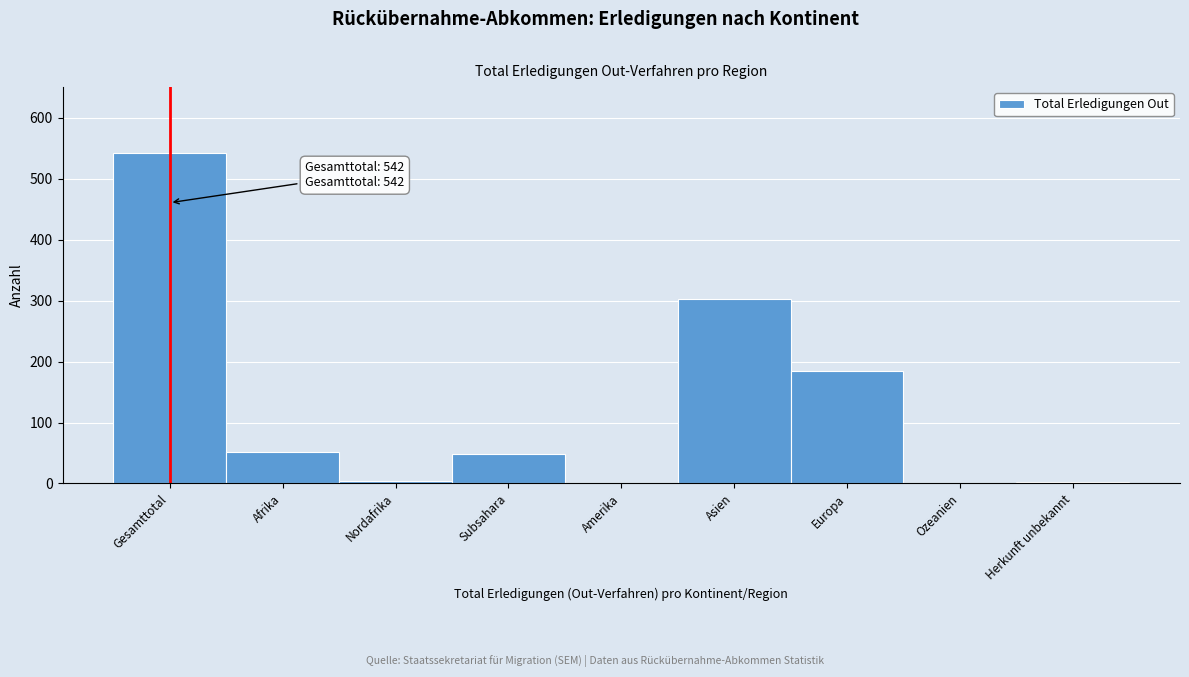

What is the sum of all values?

1136